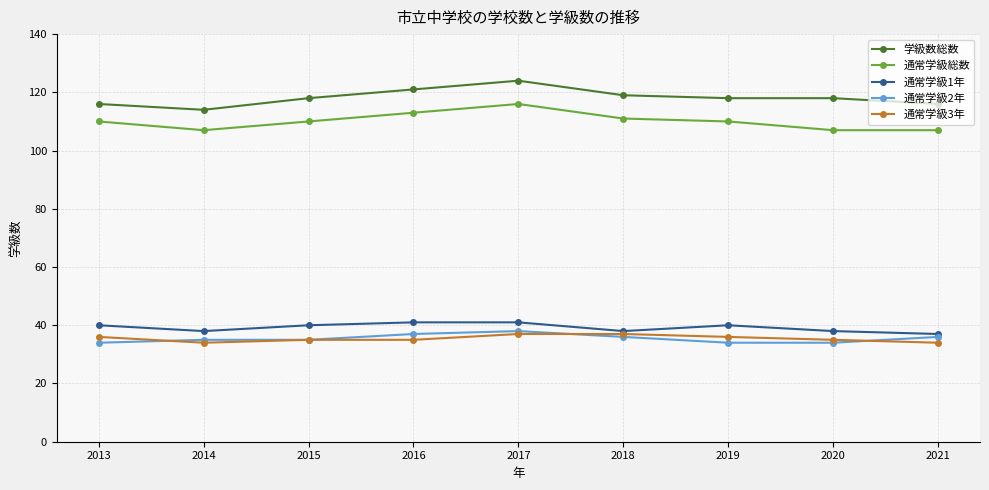

Does the chart display data point markers on the line(s)?

Yes